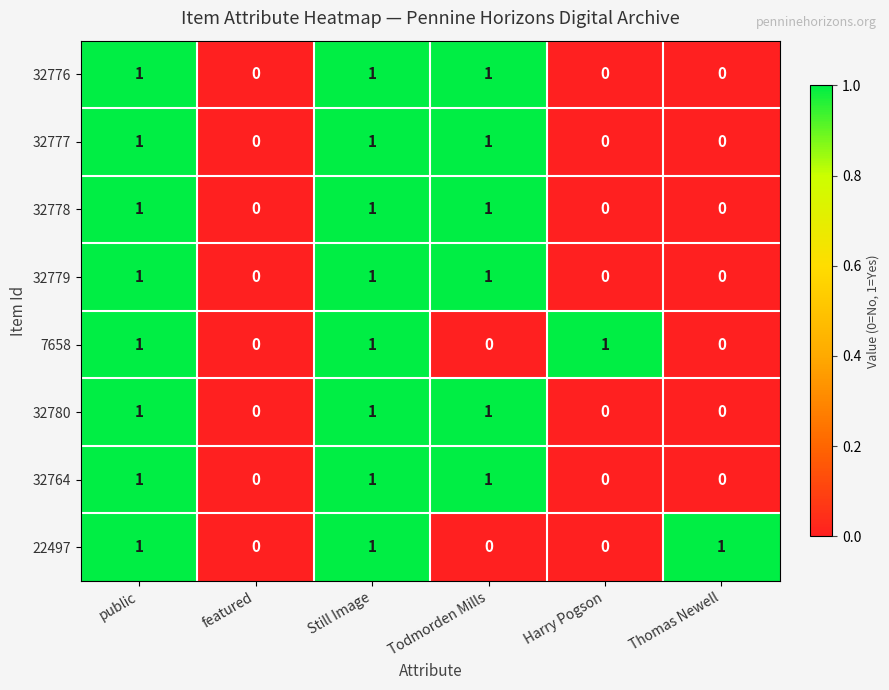

Is the value of 32764 at Thomas Newell greater than the value of 22497 at Still Image?

No